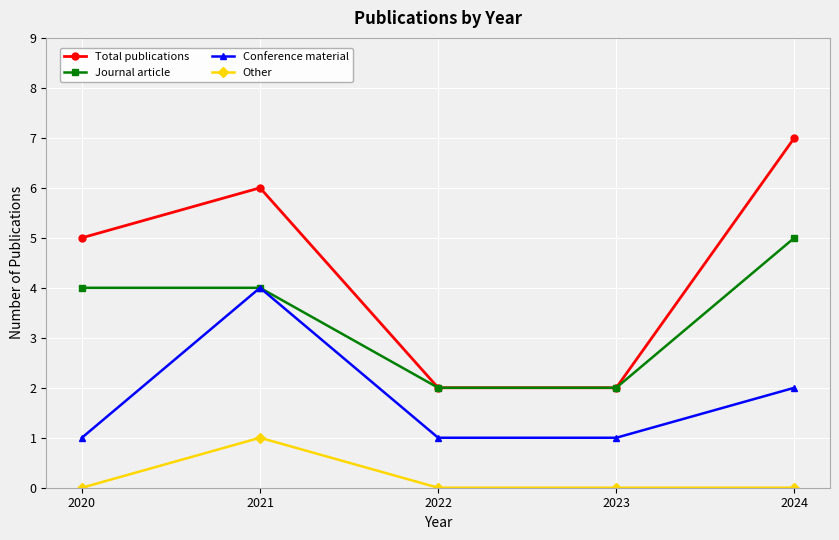

Rank the series by their average value, from highest to lowest.

Total publications, Journal article, Conference material, Other